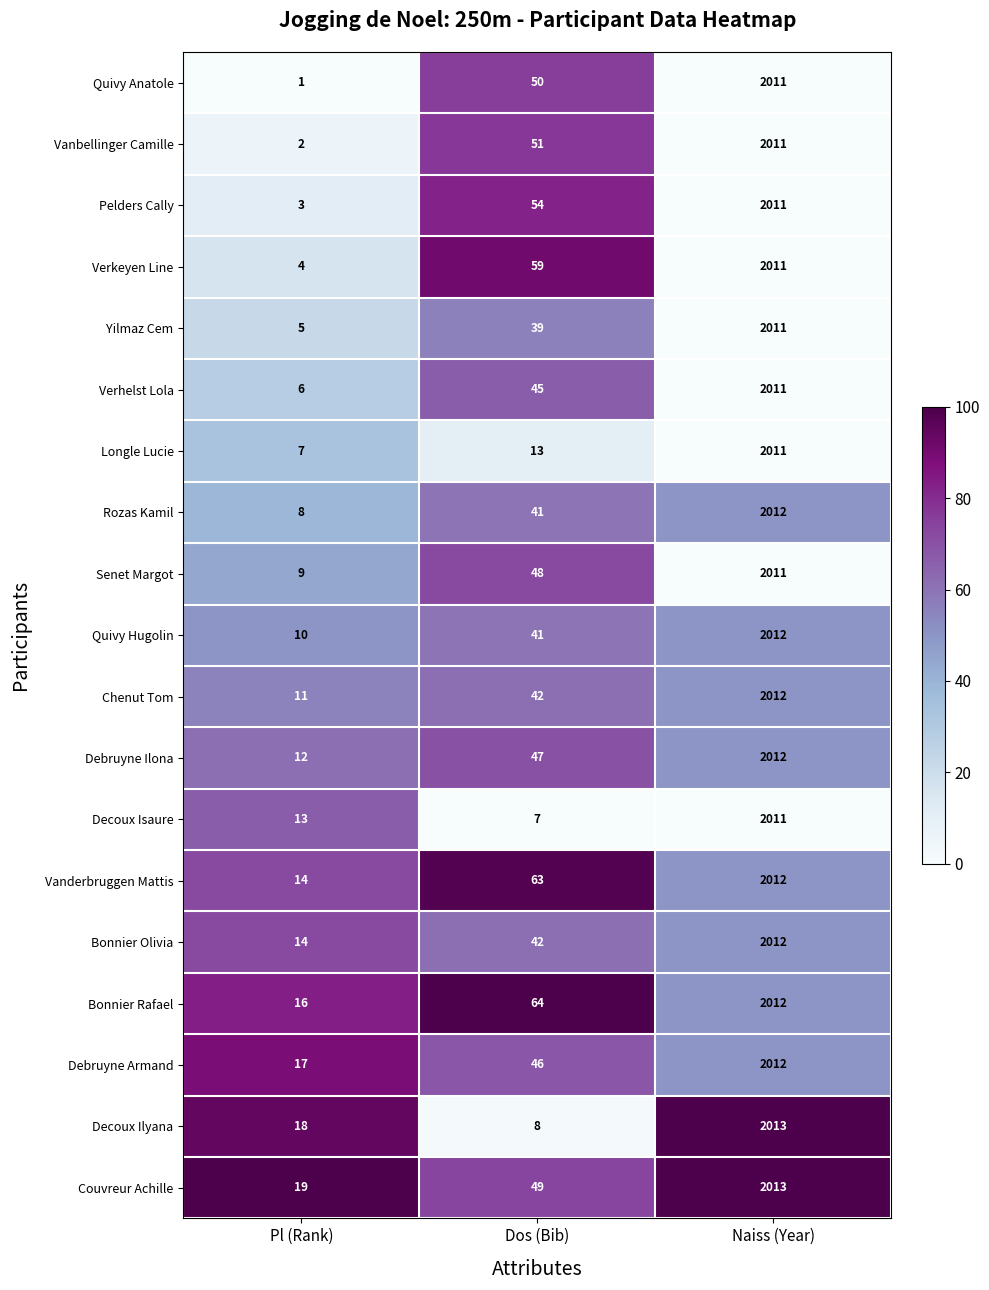

Is it true that Bonnier Rafael equals 3343 at Naiss (Year)?

False